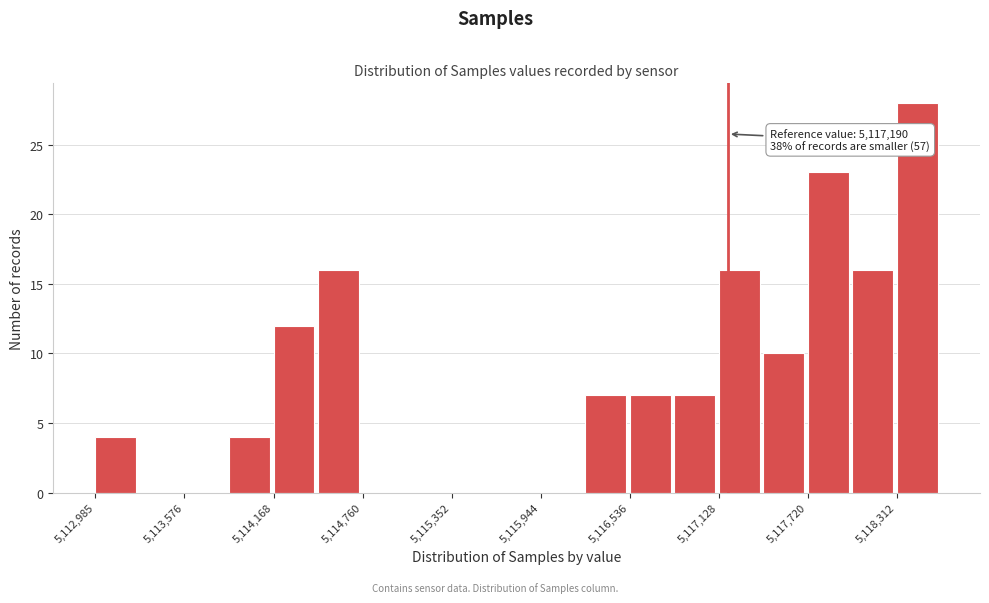

Read against the x-axis, roughly where is the centre of the tallest bar?

5118400